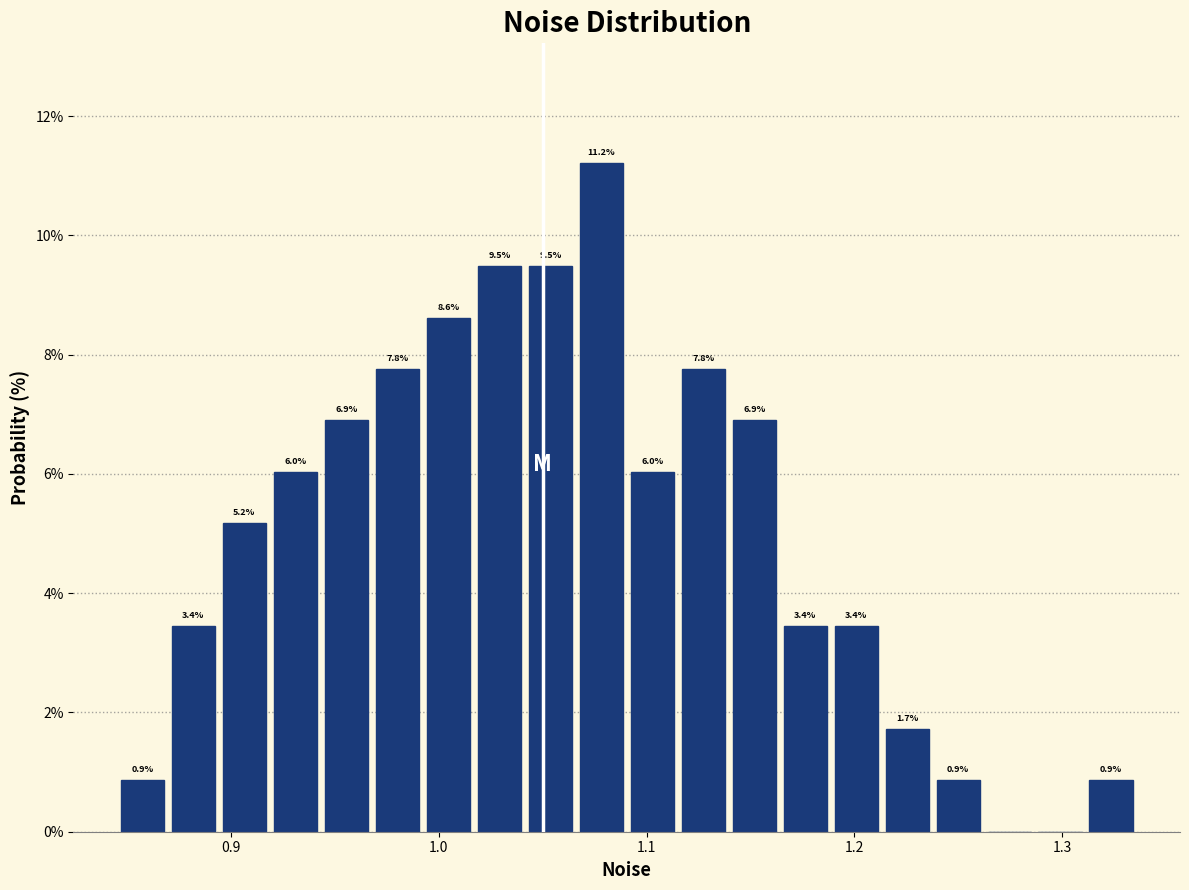

Around what value on the x-axis is the tallest bar? Give the approximate position of its centre, as read against the axis.

1.08